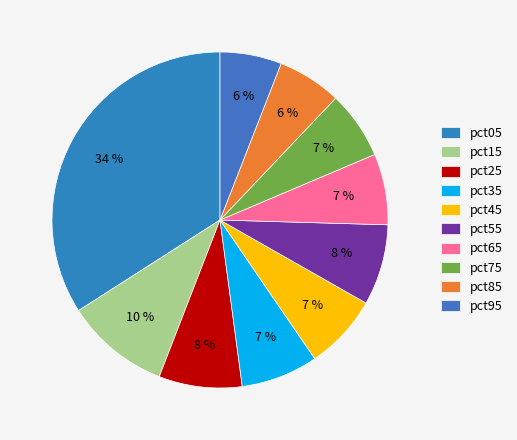

How many segments does this pie chart have?

10